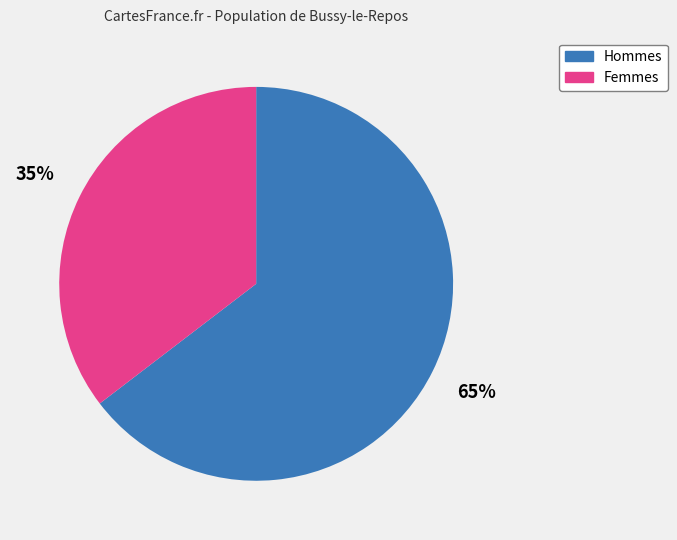

Does any single category account for the majority?

Yes